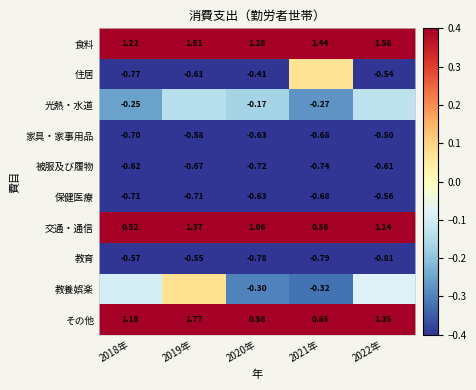

True or false: 家具・家事用品 has a value of -0.6 at 2020年.

True